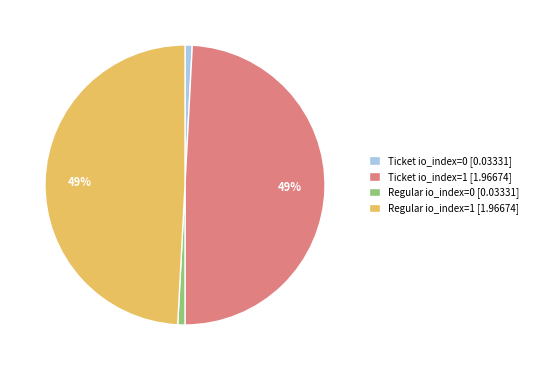

To the nearest percent, what portion does Regular io_index=1 [1.96674] represent?

49%